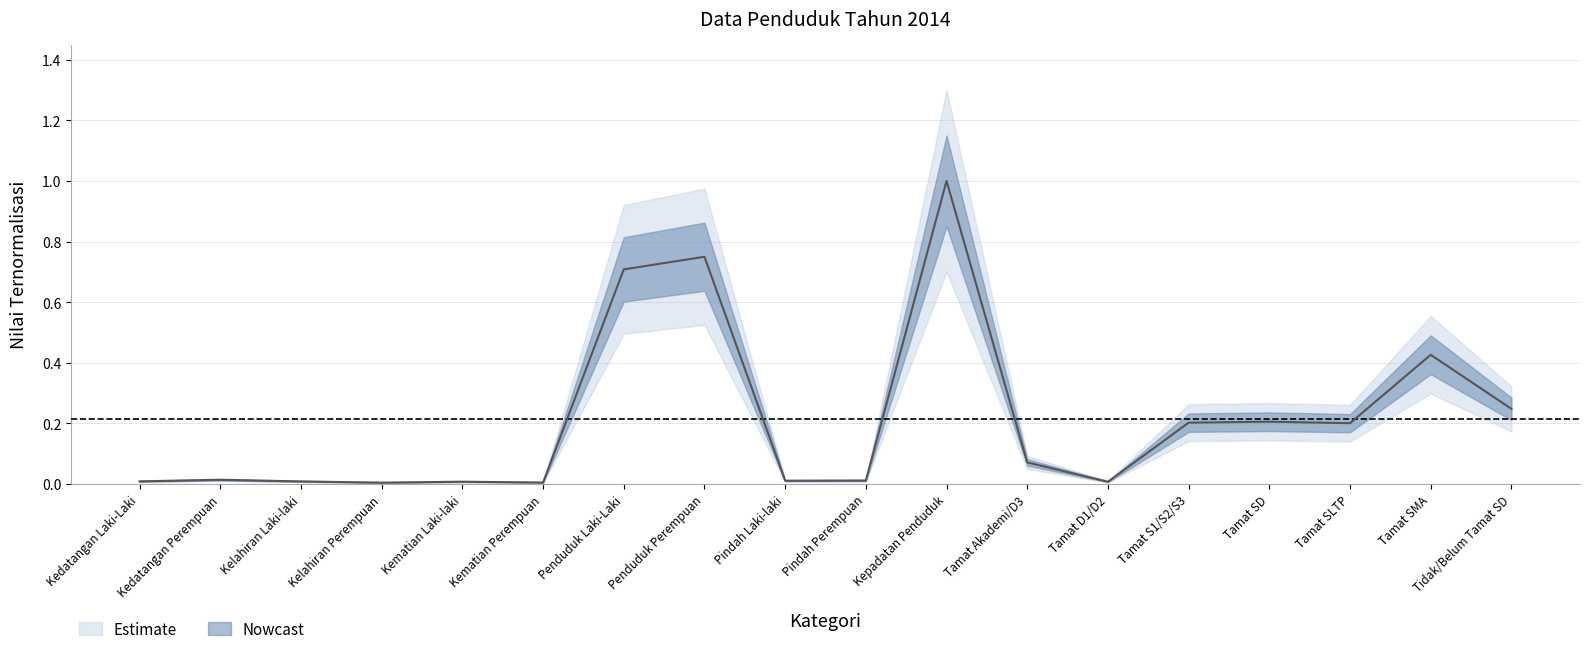

The chart shows a value of 0.0 at Kematian Laki-laki. True or false?

True